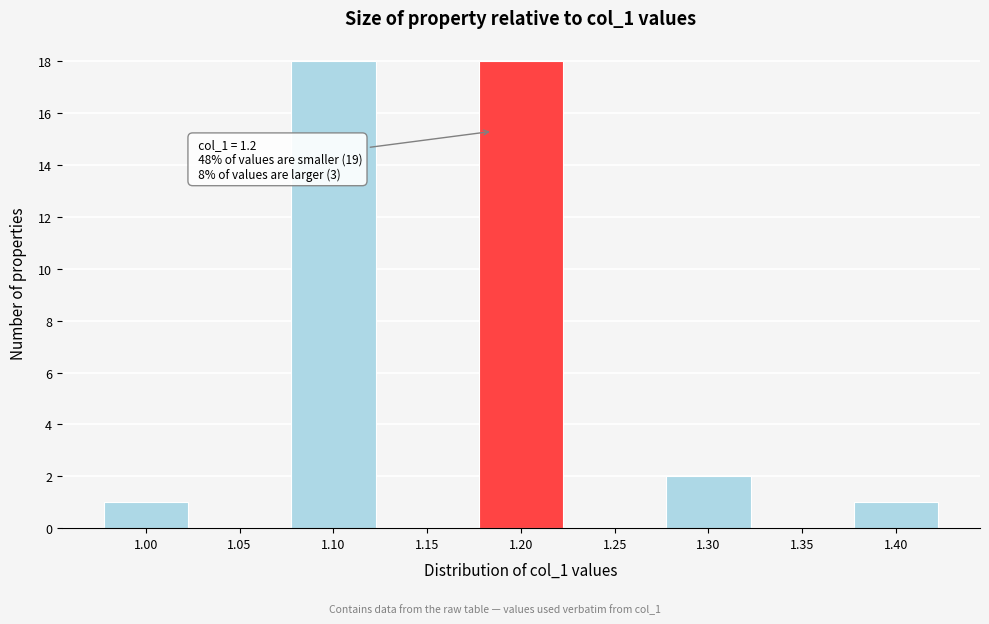

Reading left to right, extract all data points from this chart.

1.00=1	1.05=0	1.10=18	1.15=0	1.20=18	1.25=0	1.30=2	1.35=0	1.40=1